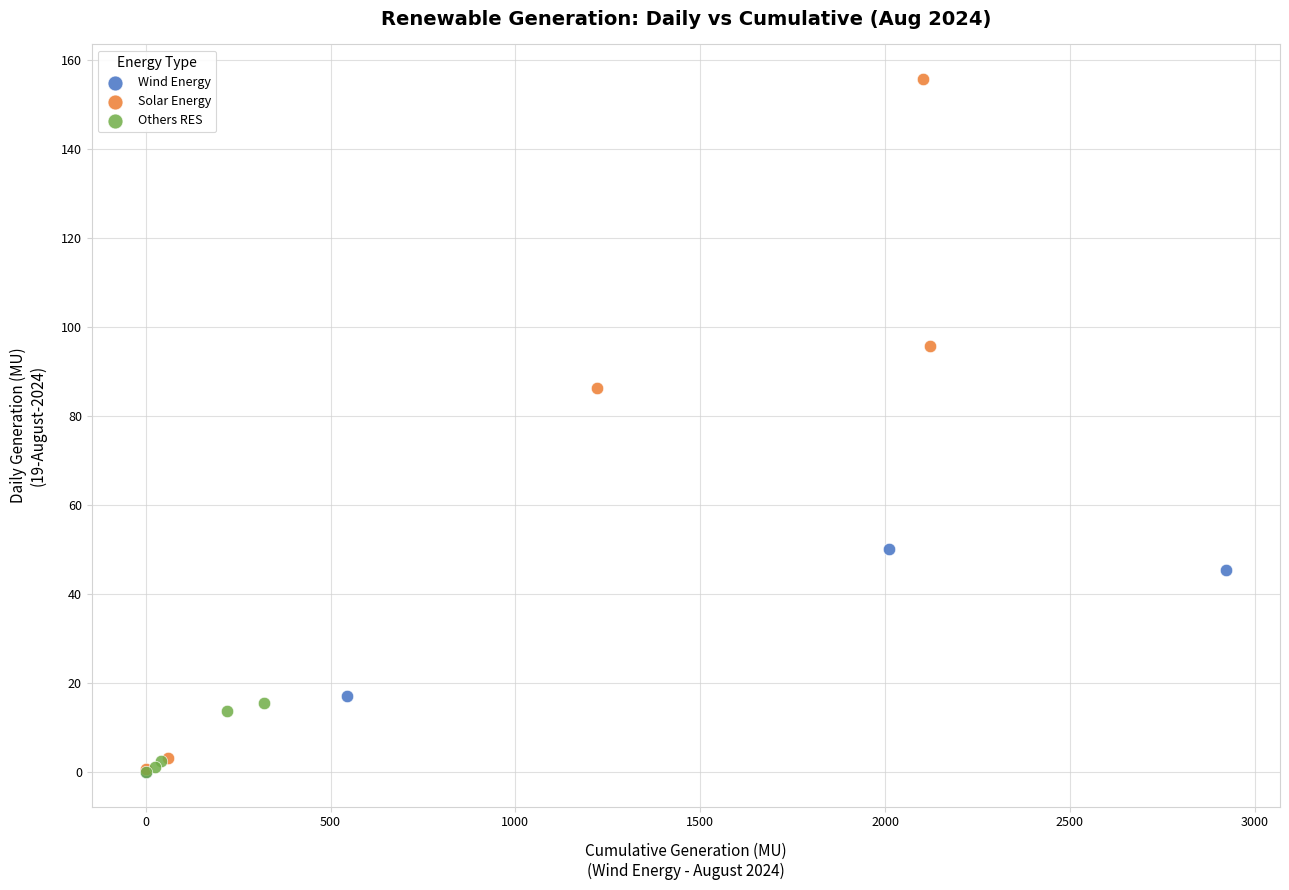

Which series has the largest Y range (max minus min)?

Solar Energy